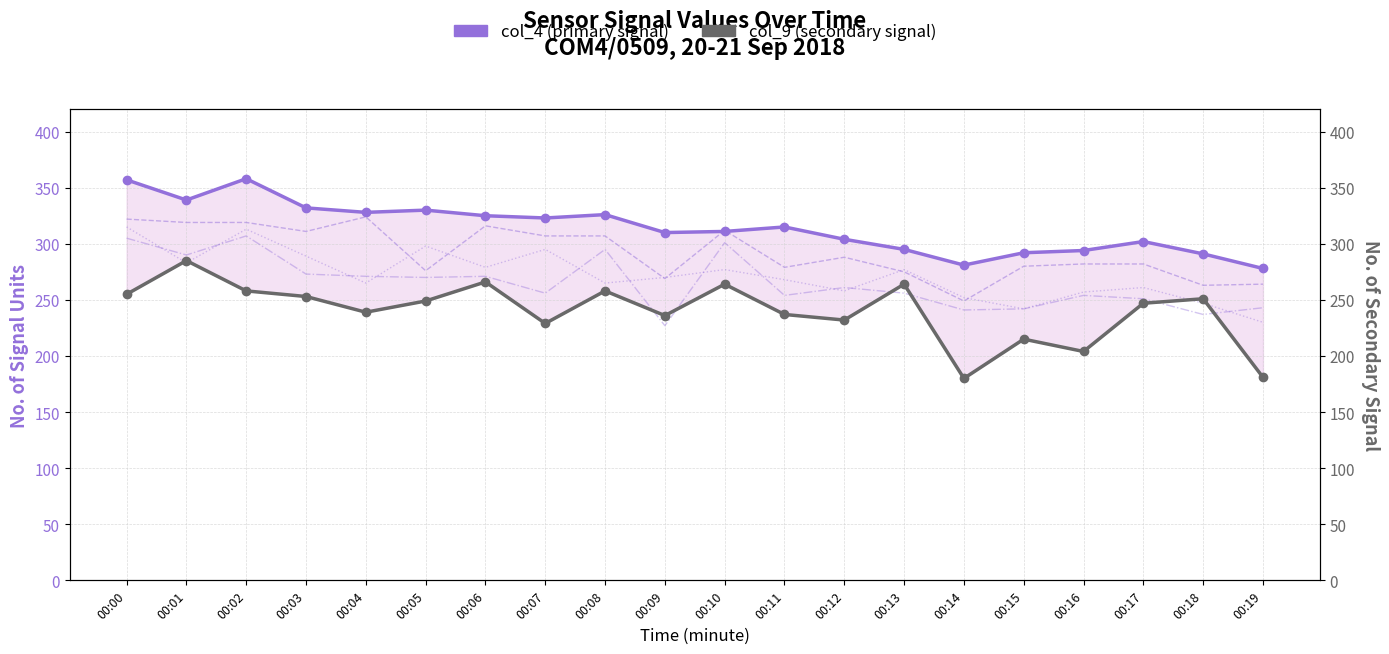

What is the approximate value of col_4 (primary signal) at 00:12, to the nearest 5?

305